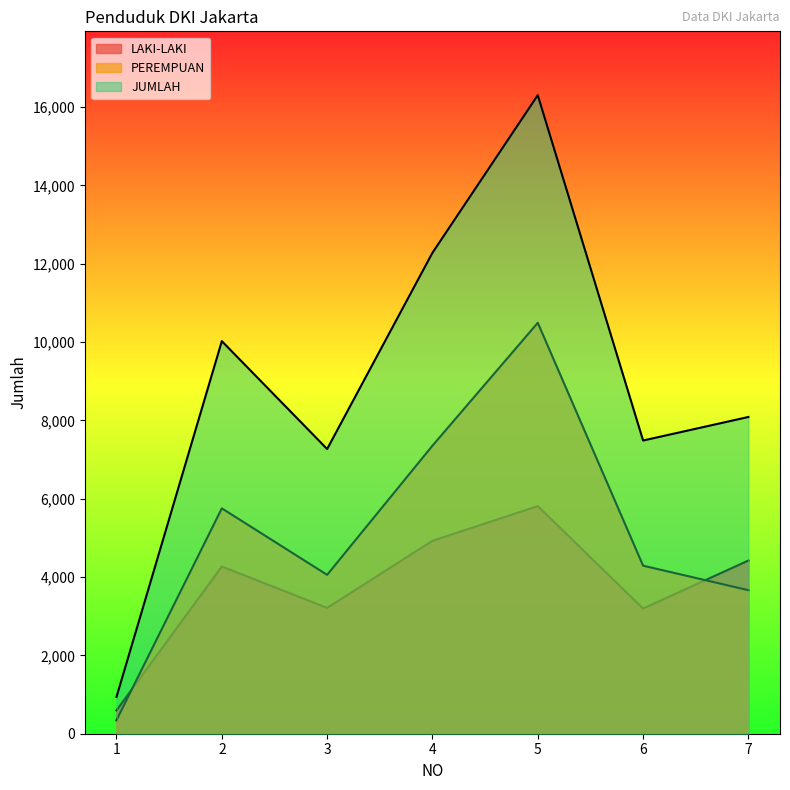

The value of JUMLAH at 6 is 4109. True or false?

False